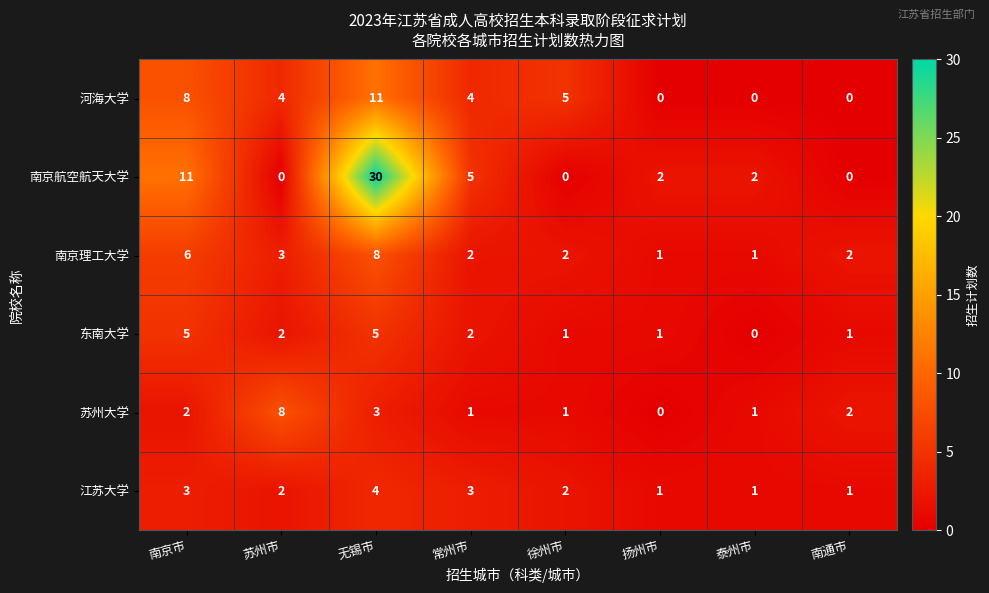

At how many categories does at least one series exceed 3?

5